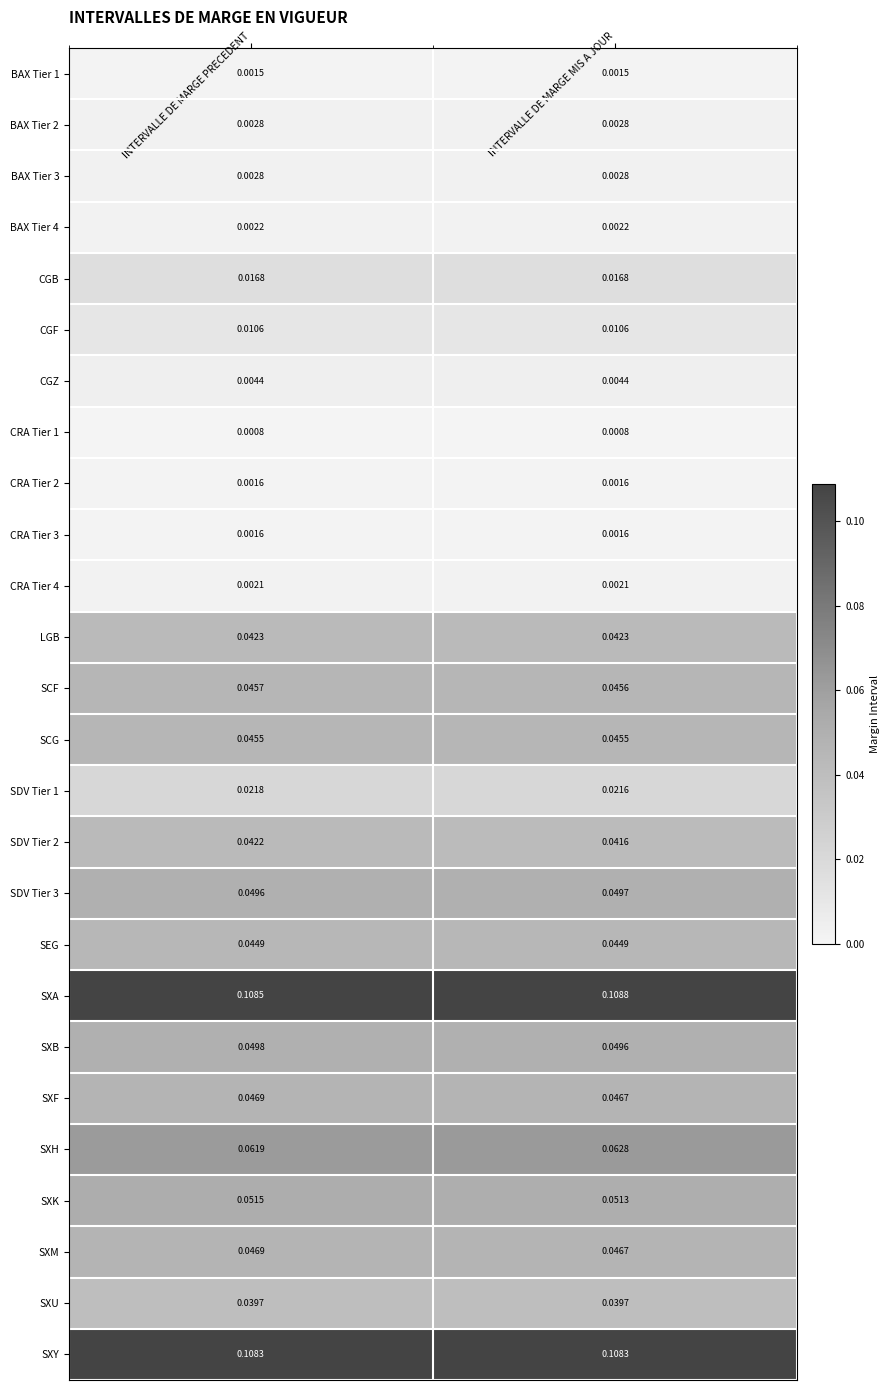

Between INTERVALLE DE MARGE PRECEDENT and INTERVALLE DE MARGE MIS A JOUR, which series saw the biggest shift?

SXH